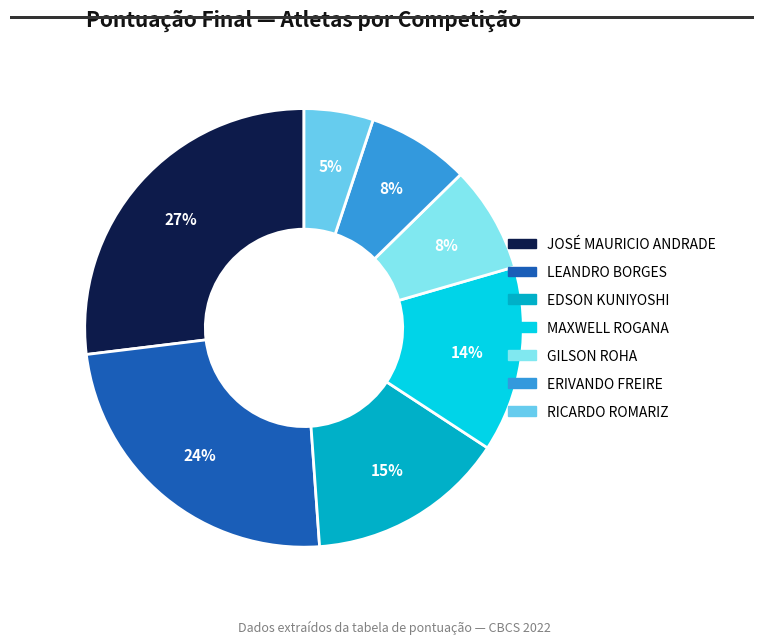

Which category has the smallest portion of the pie?

RICARDO ROMARIZ